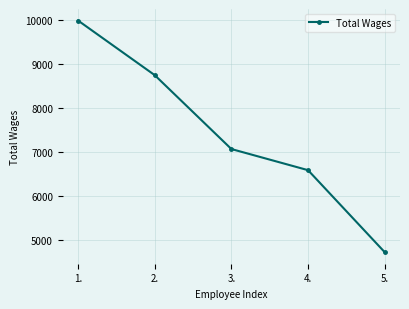

Where does the data first go above 7060?

1.